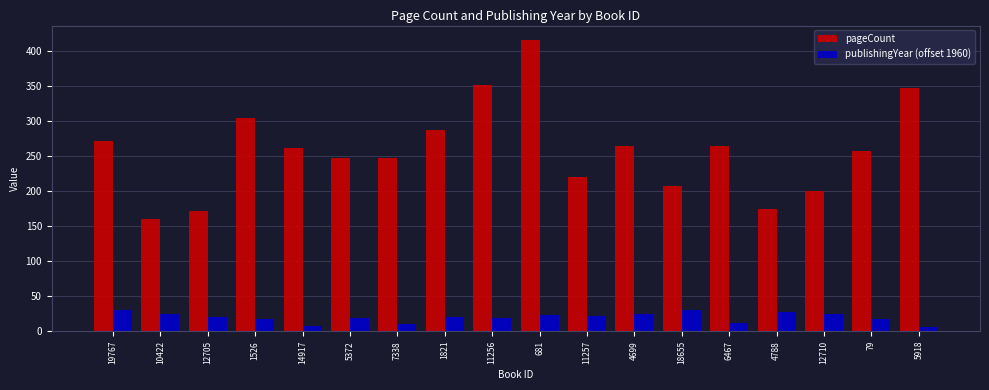

What is the difference between the highest and lowest values at 11256?

333